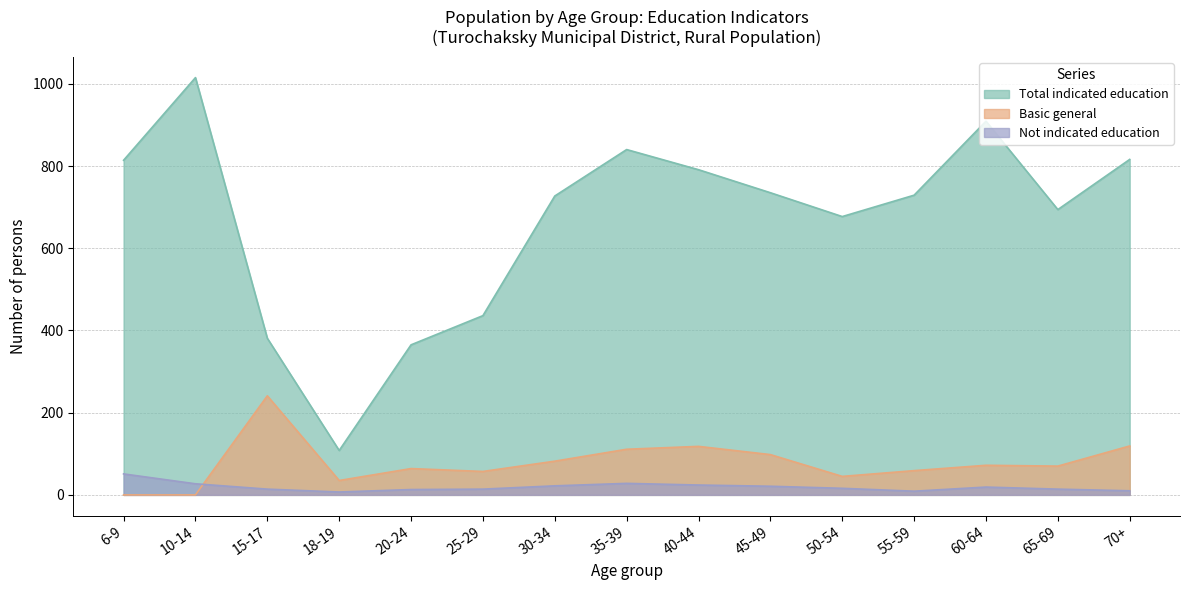

Between 65-69 and 30-34, which is larger?

30-34